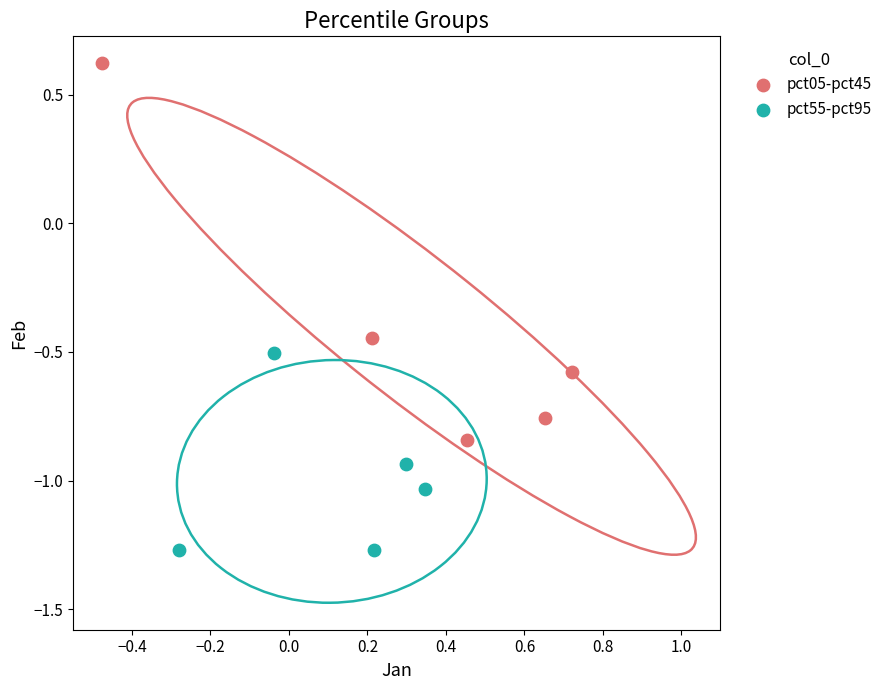

Which series reaches the minimum Y coordinate?

pct55-pct95